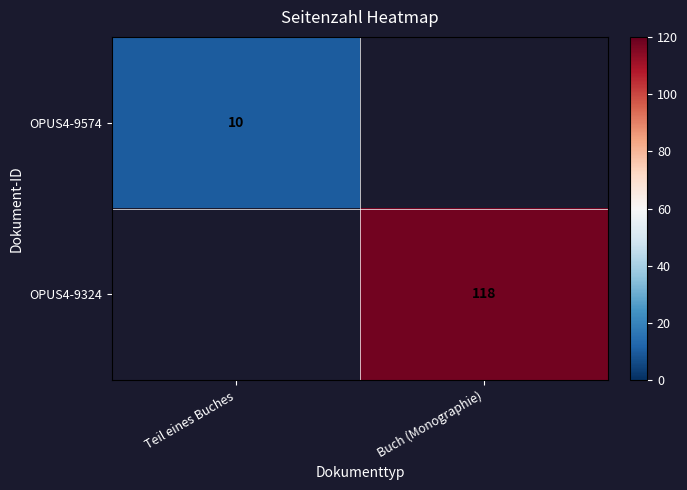

The OPUS4-9324 series shows 118 at Buch (Monographie). True or false?

True